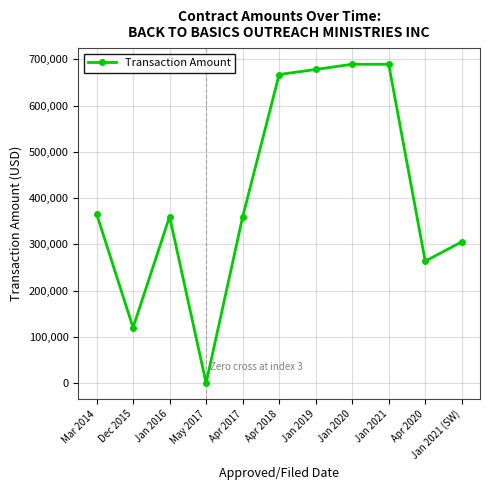

What is the change in value from Mar 2014 to Apr 2018?

+300680